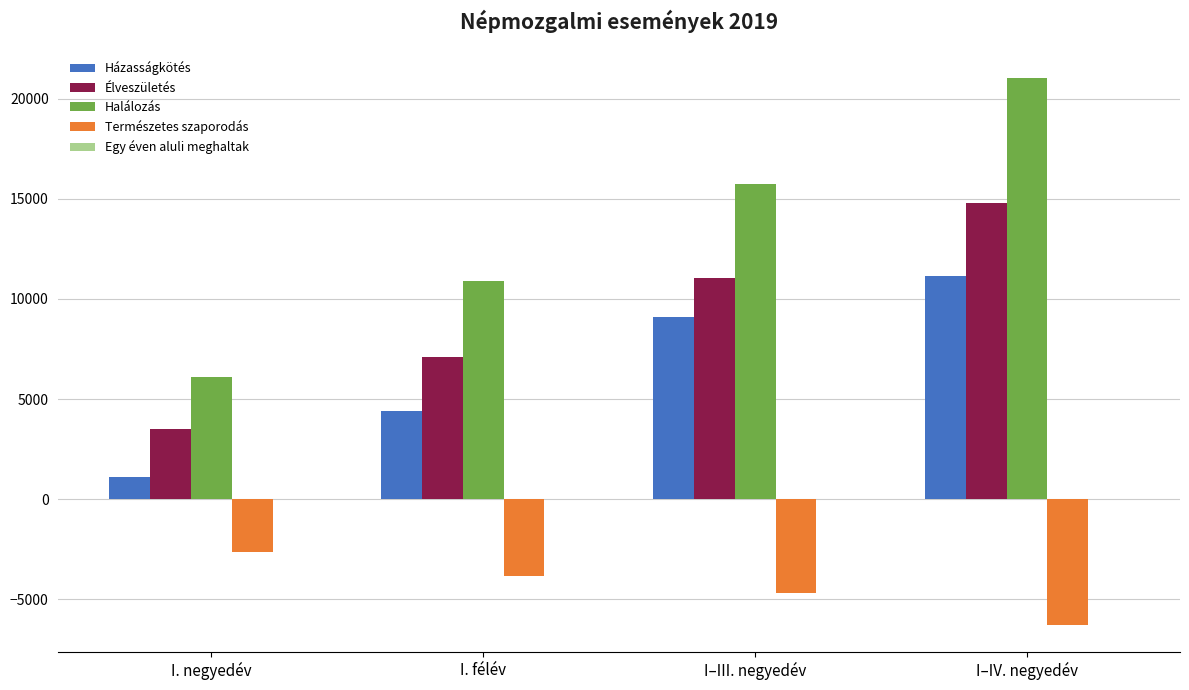

At which label is Halálozás closest to 13582?

I–III. negyedév